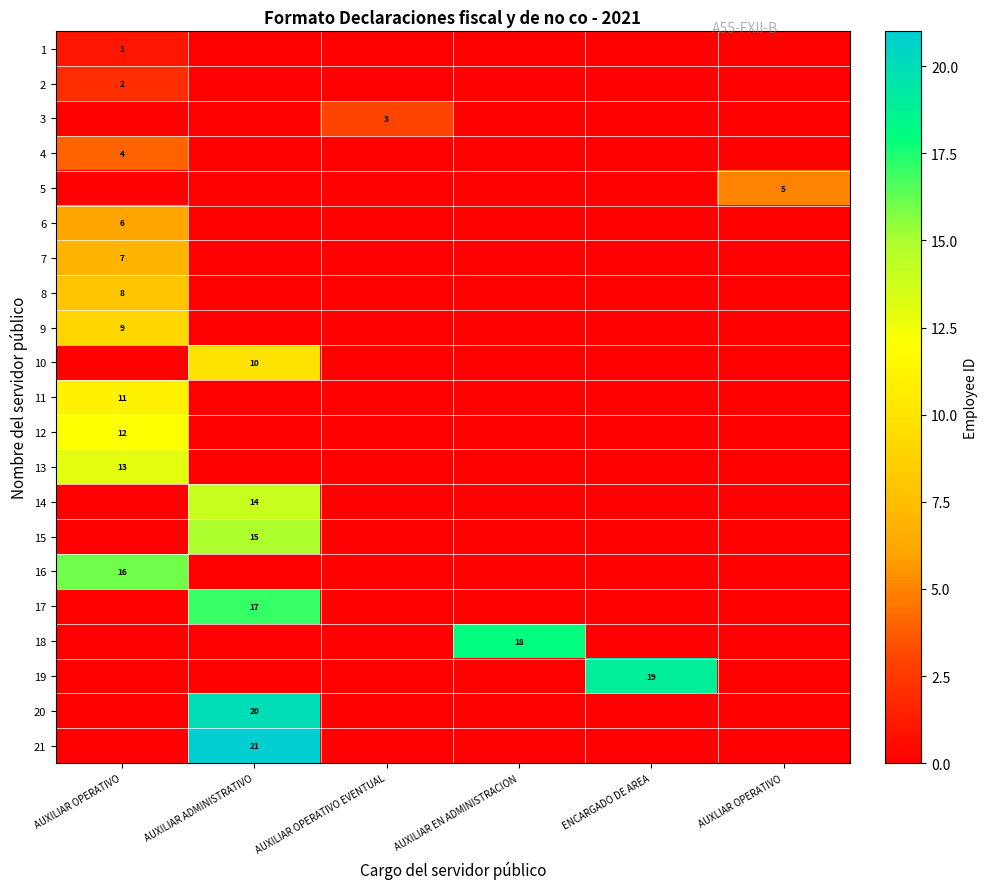

The value of 16 at AUXILIAR OPERATIVO is 27. True or false?

False